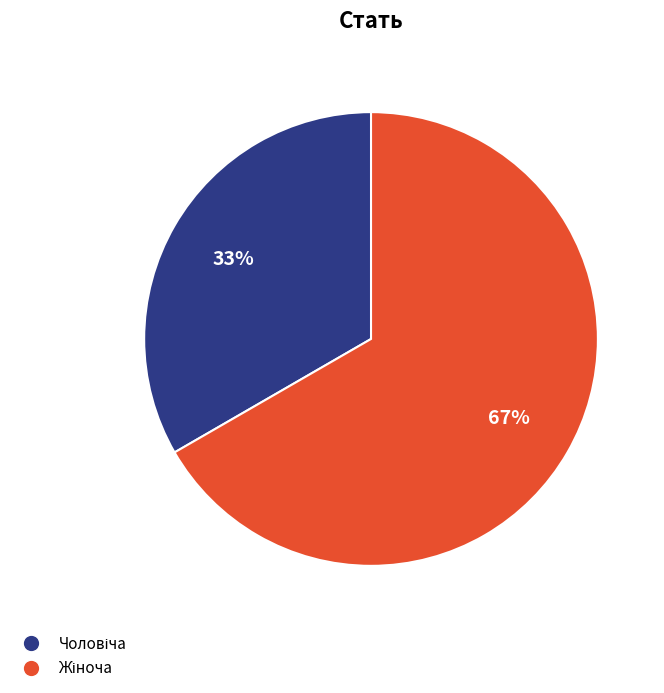

To the nearest percent, what is the average slice percentage?

50%